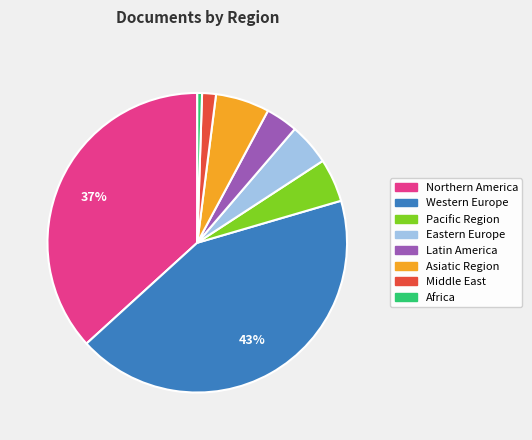

To the nearest percent, what is the average slice percentage?

12%